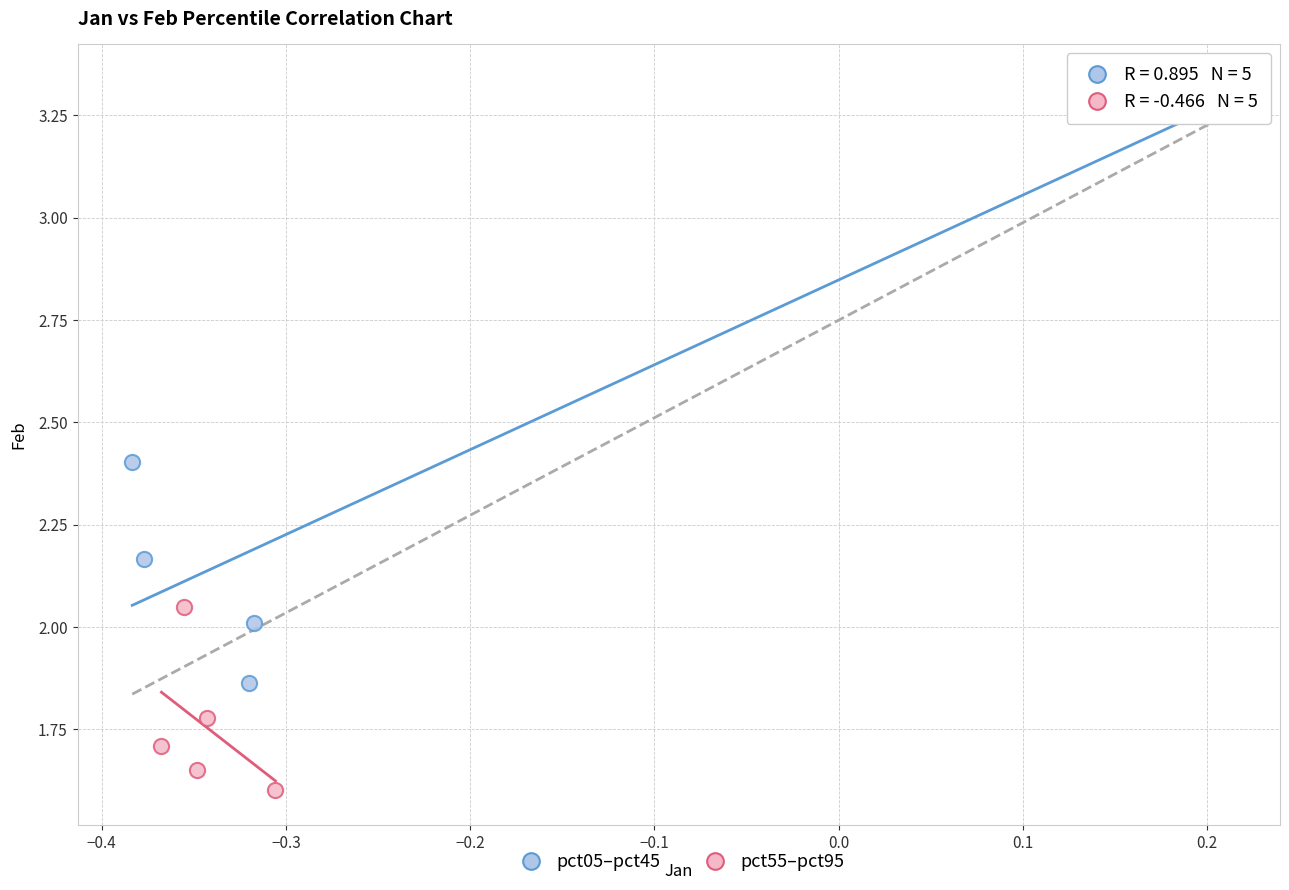

Which series reaches the minimum Y coordinate?

pct55–pct95